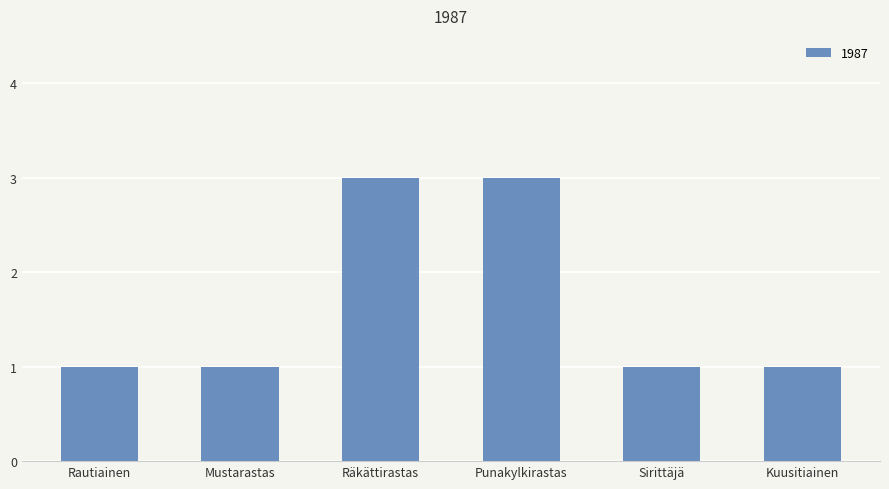

What is the sum of the values at Mustarastas and Punakylkirastas?

4